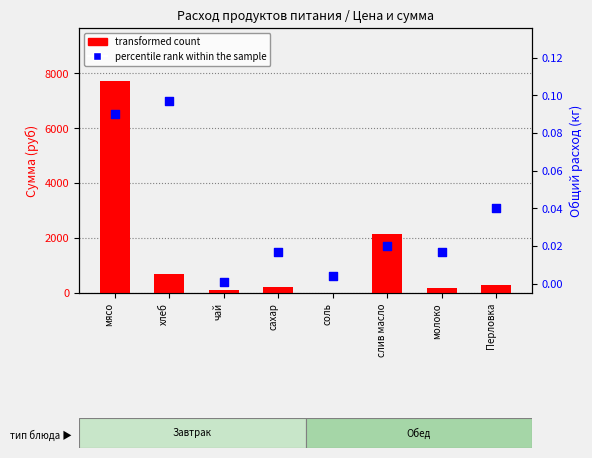

Which series contains the highest Y value?

transformed count